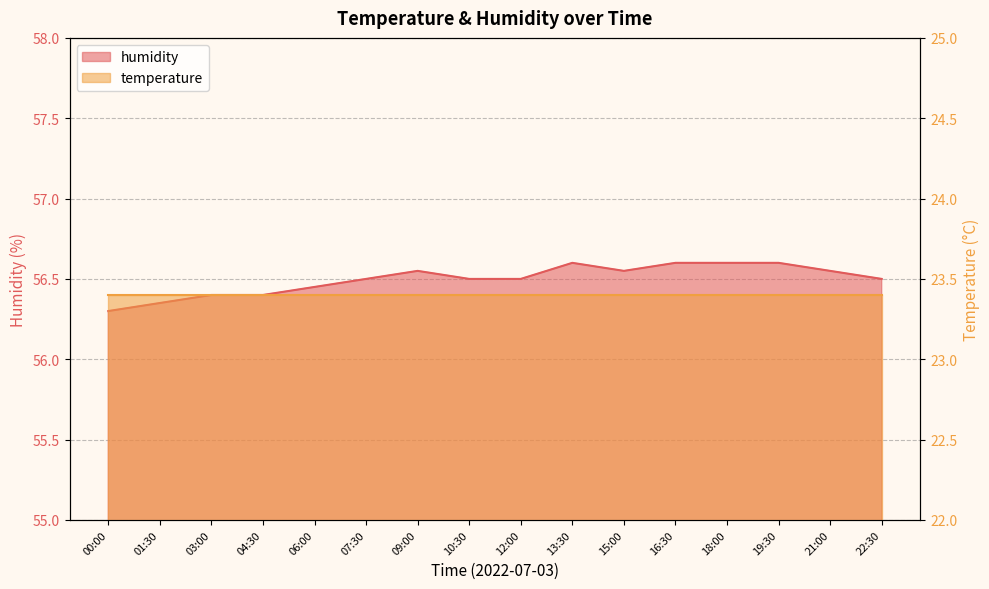

How many interior local peaks (higher than both neighbors) does the data have?

2